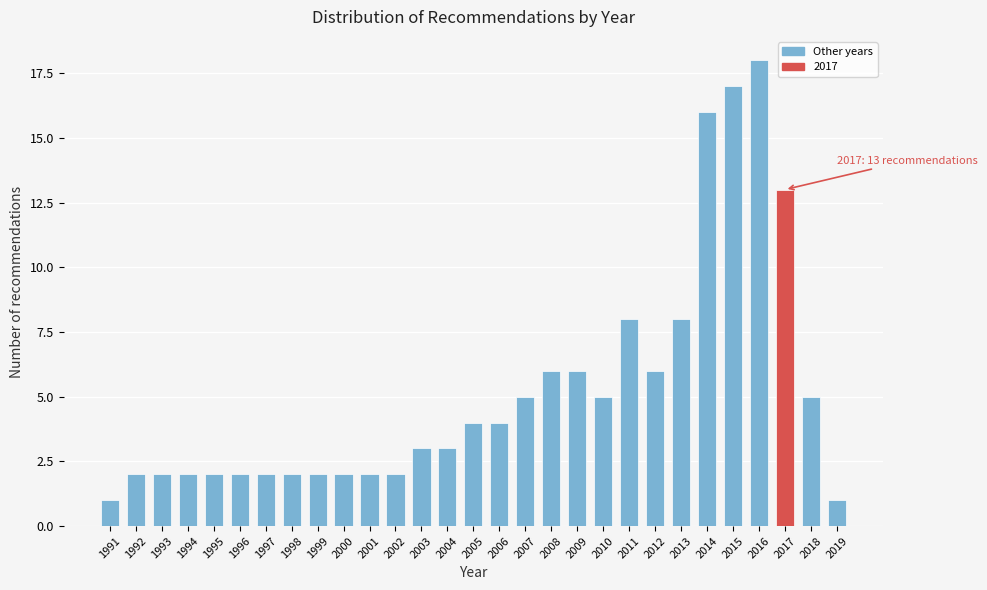

Reading left to right, list all the values displayed in this chart.

1991=1	1992=2	1993=2	1994=2	1995=2	1996=2	1997=2	1998=2	1999=2	2000=2	2001=2	2002=2	2003=3	2004=3	2005=4	2006=4	2007=5	2008=6	2009=6	2010=5	2011=8	2012=6	2013=8	2014=16	2015=17	2016=18	2017=13	2018=5	2019=1